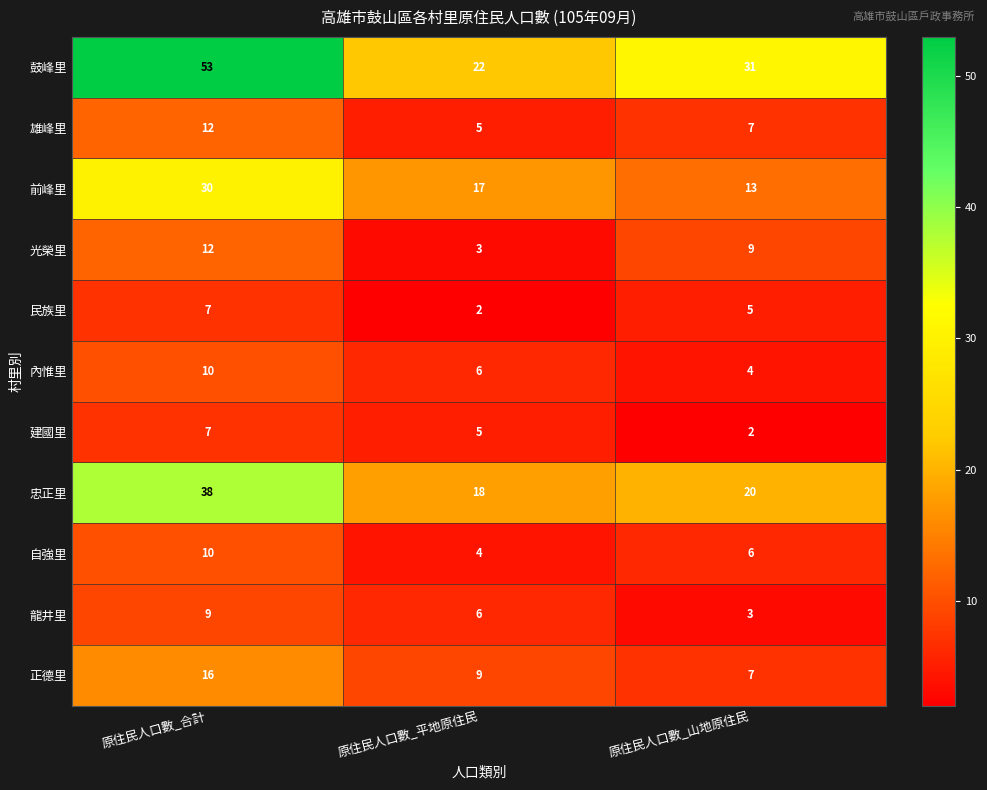

Which series has the largest total across all categories?

鼓峰里